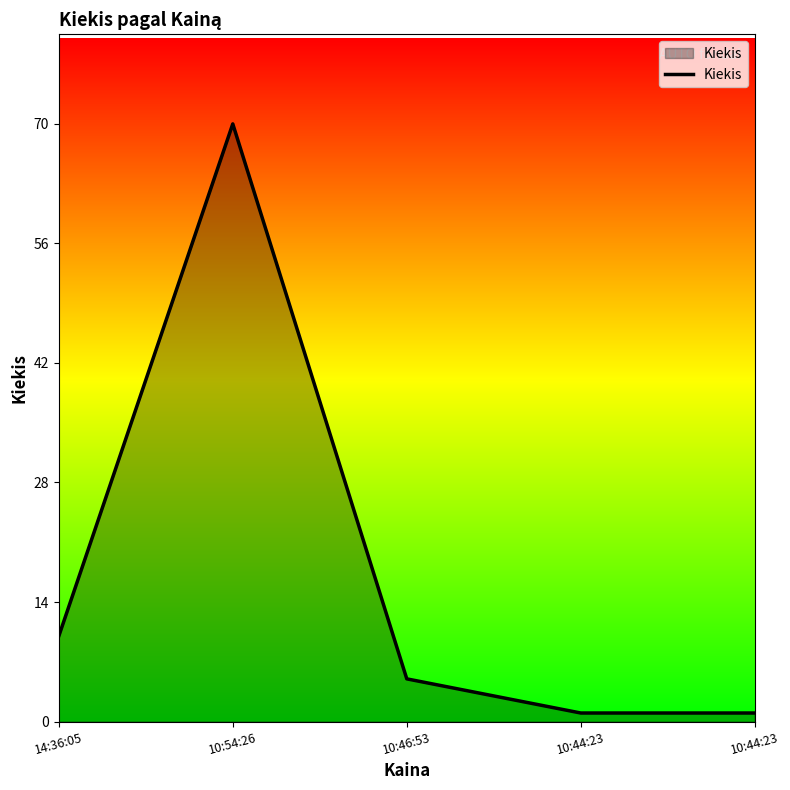

True or false: there are more than 2 points higher than both neighbors.

False